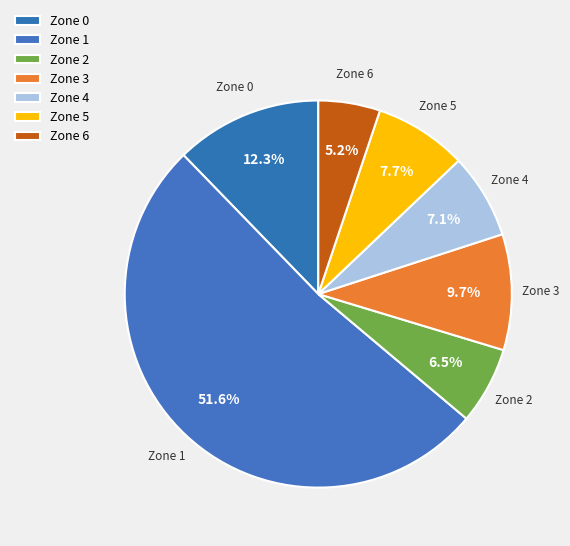

Approximately how many times larger is the value at Zone 6 compared to Zone 1?

0.1